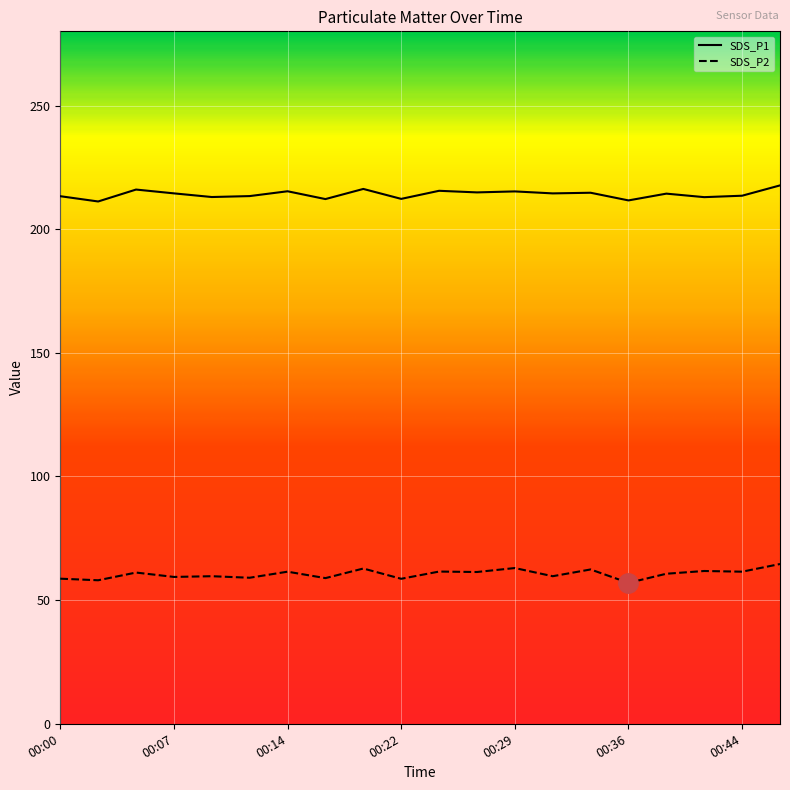

What is the value of the SDS_P1 point at the 11th from the left?

215.5